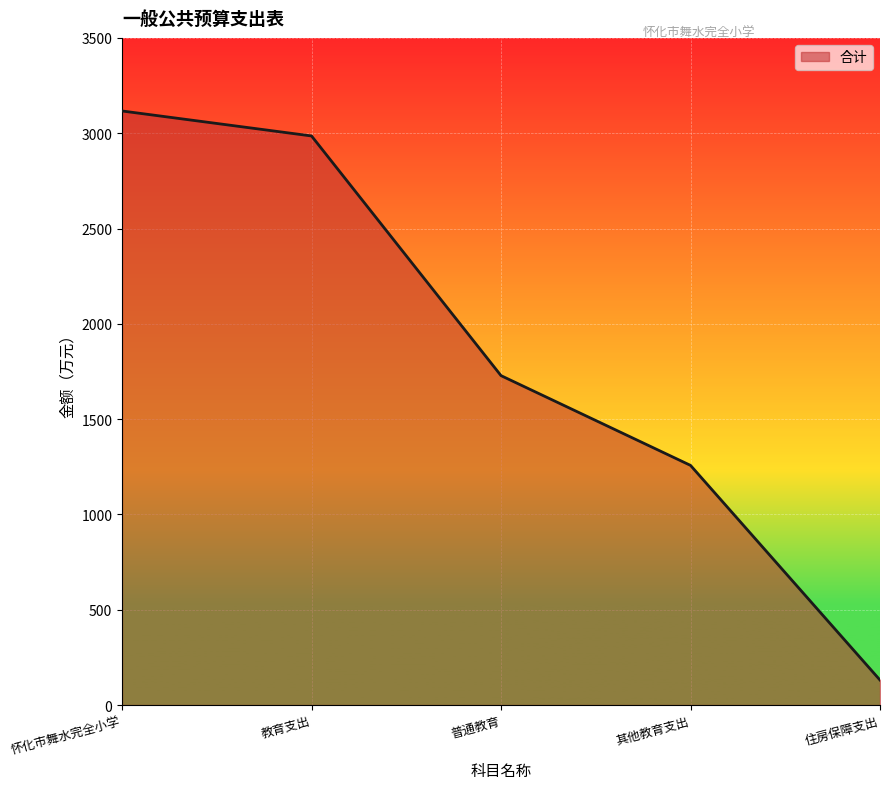

The value at 教育支出 is 4039.2. True or false?

False